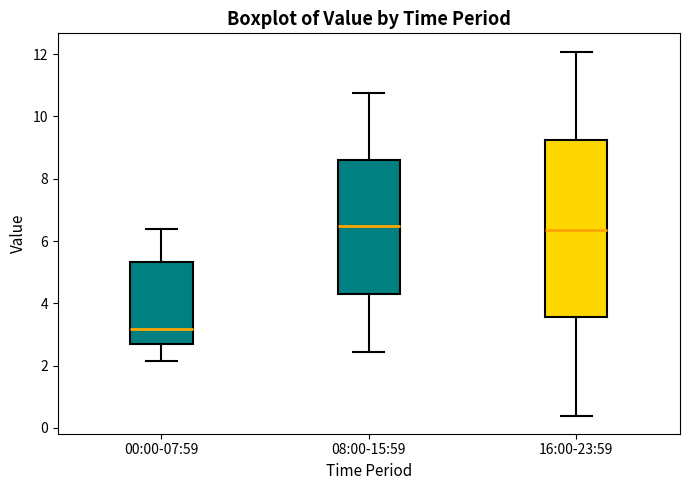

Which box has the lowest median line?

00:00-07:59